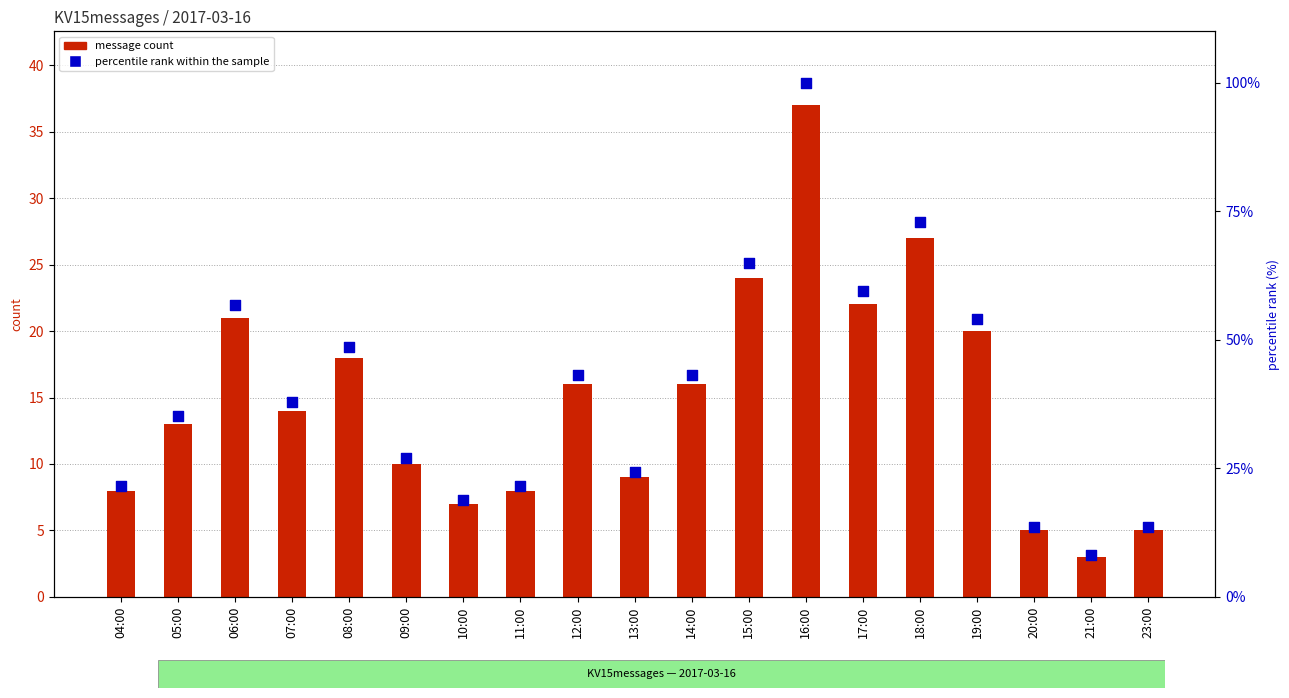

Which series reaches the minimum Y coordinate?

message count